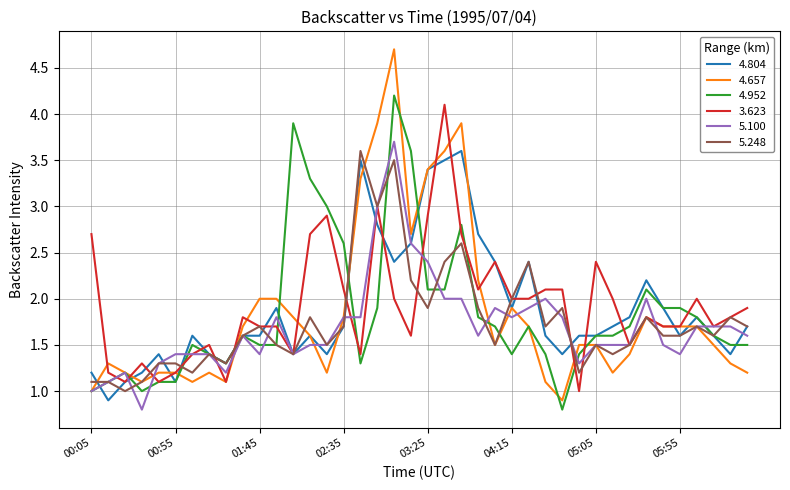

Which series has the widest spread of values?

4.657